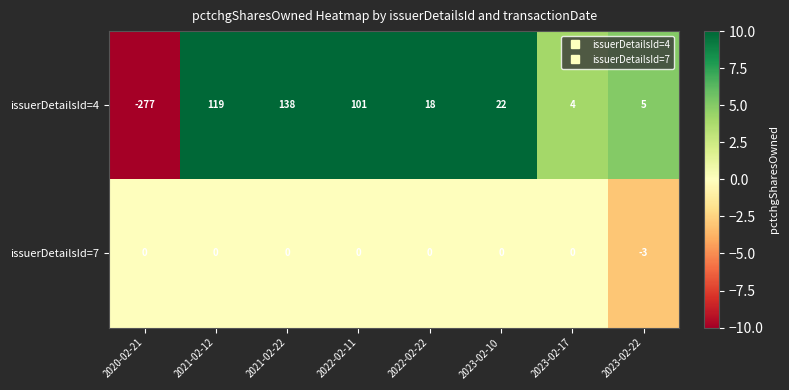

Where does the issuerDetailsId=4 series first go above 22?

2021-02-12